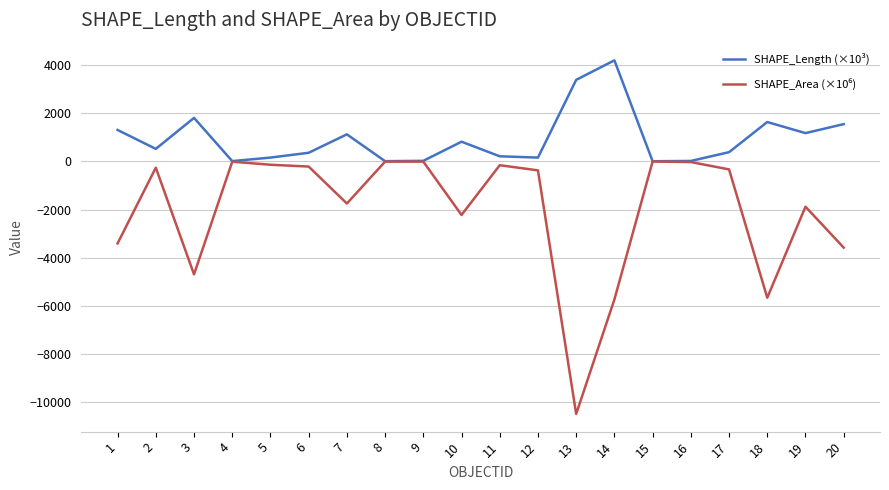

Which series has the largest total across all categories?

SHAPE_Length (×10³)